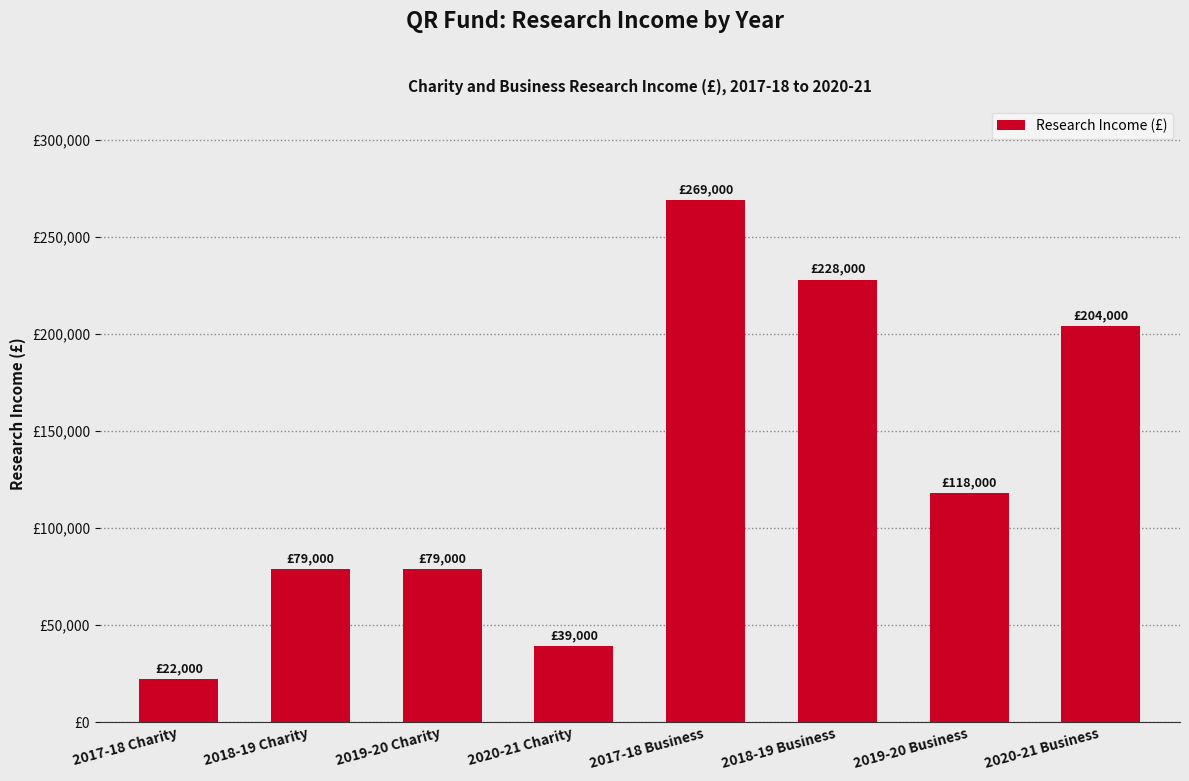

Does the chart contain any negative values?

No